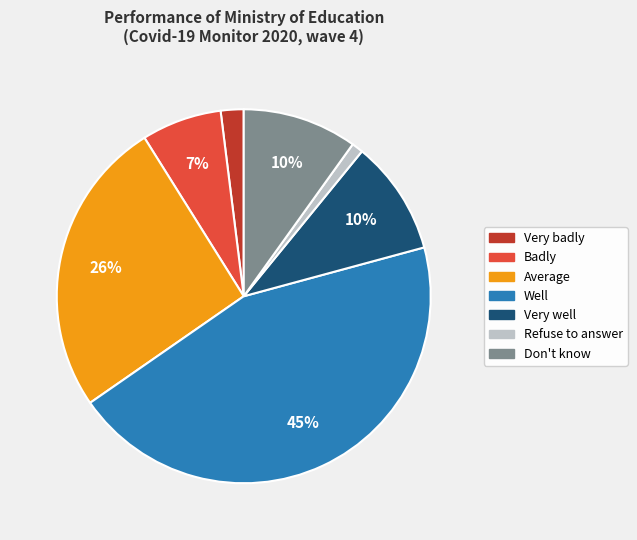

The Refuse to answer slice represents 1% of the pie. True or false?

True